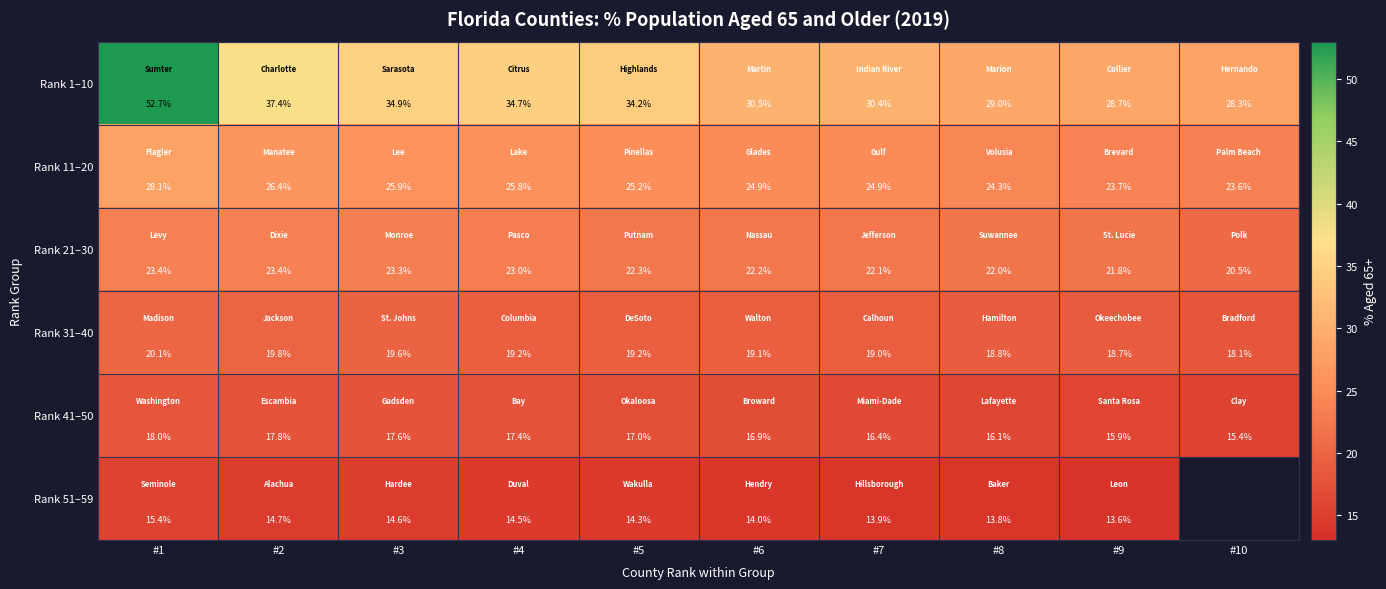

Which series changed the most between #4 and #7?

Rank 1–10